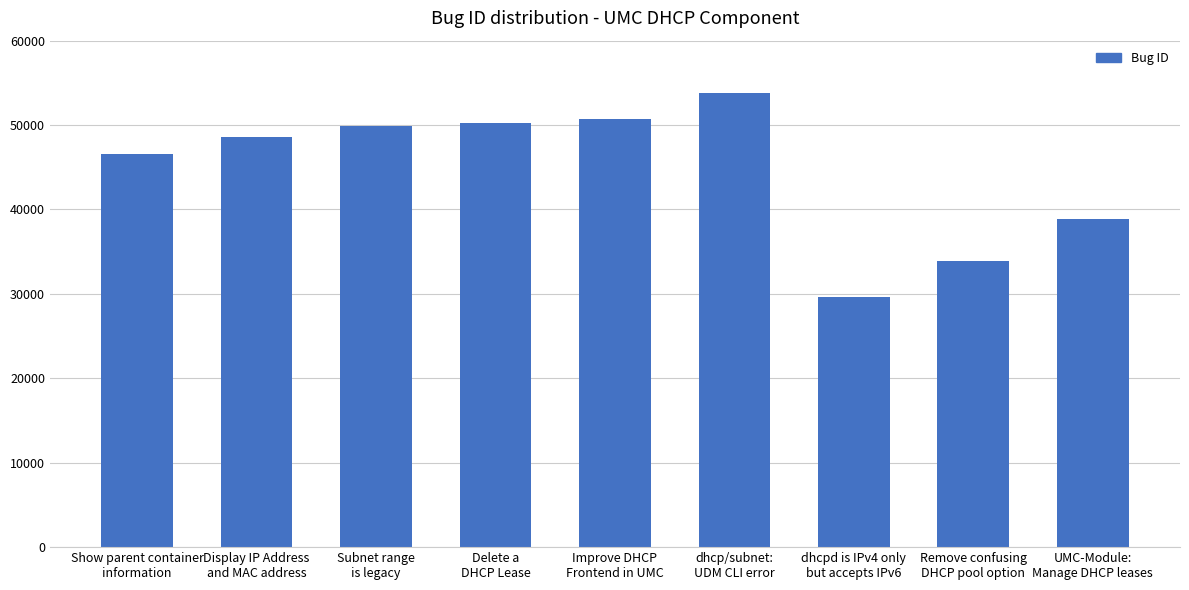

What is the value of the 9th bar from the left?

38879